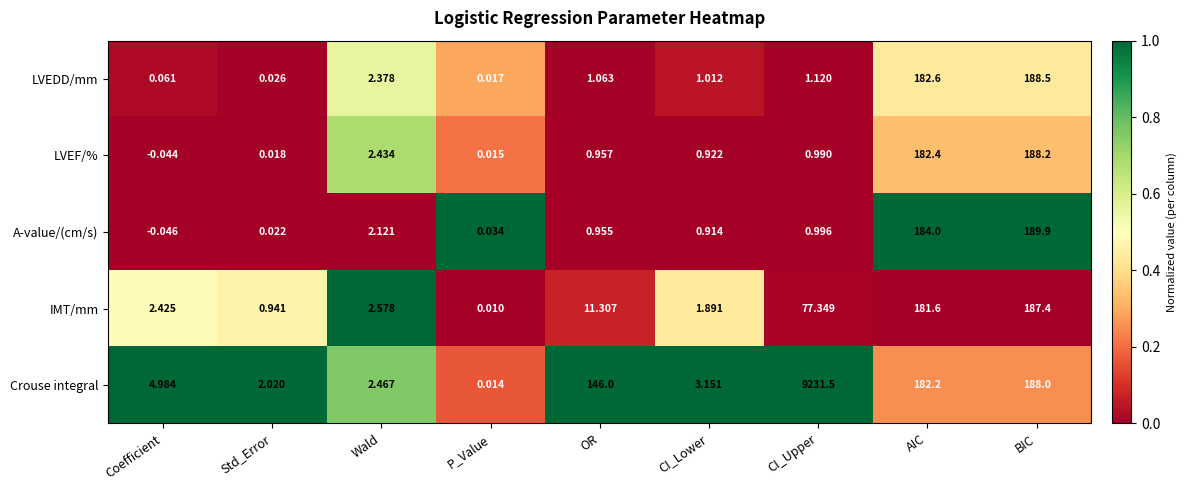

At which category is the sum across all series the highest?

CI_Upper